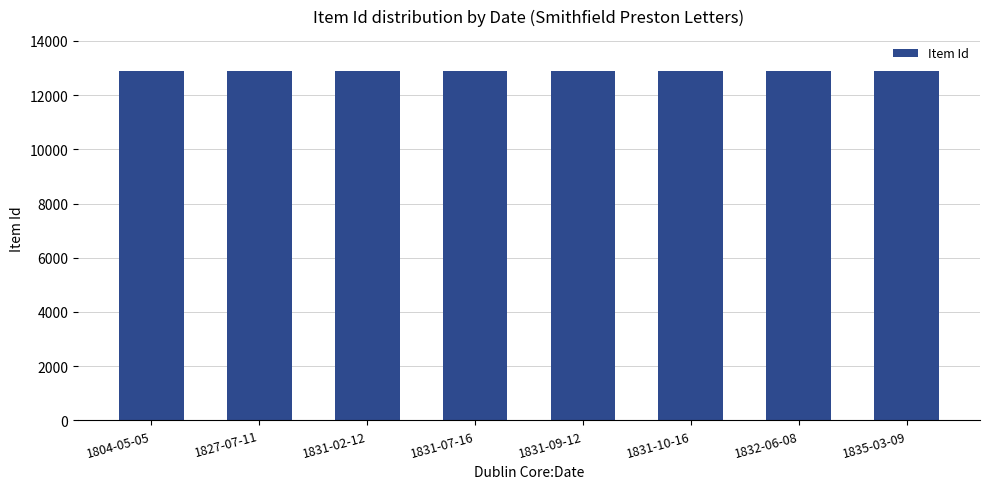

What is the minimum value shown in the chart?

12880